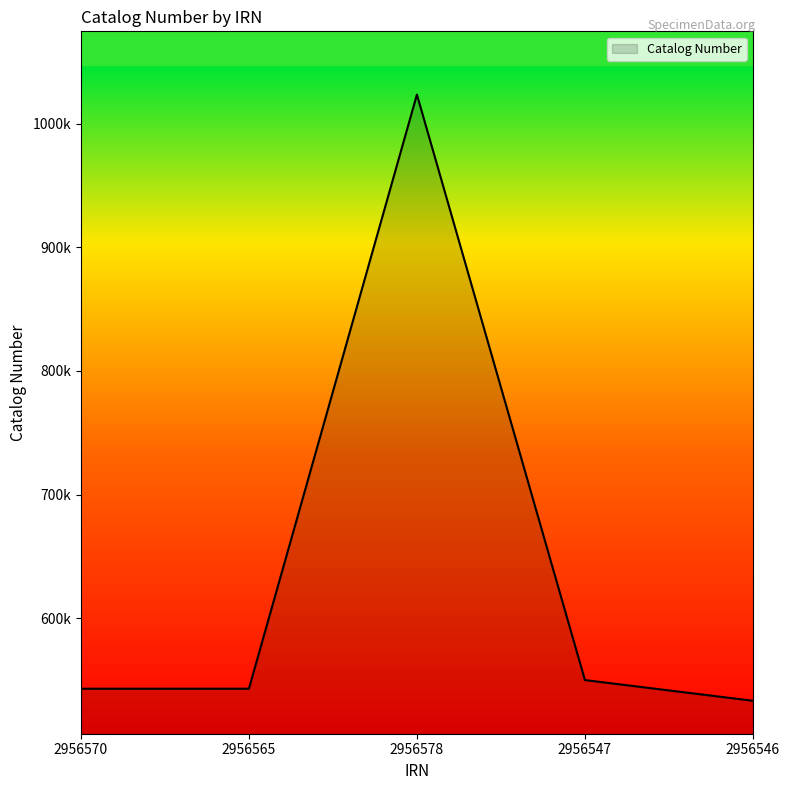

List the labels in order of value, largest first.

2956578, 2956547, 2956565, 2956570, 2956546